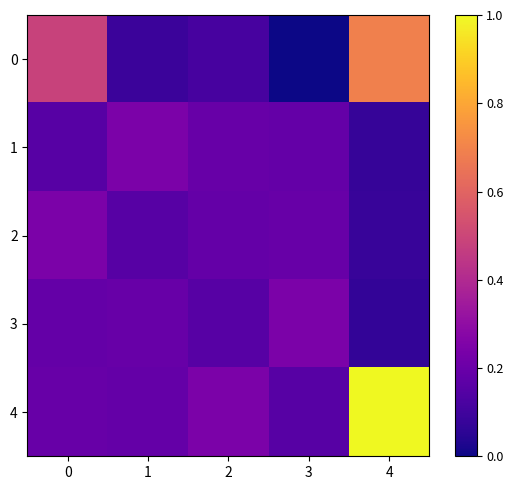

What is the total value across all series at 3?

0.8